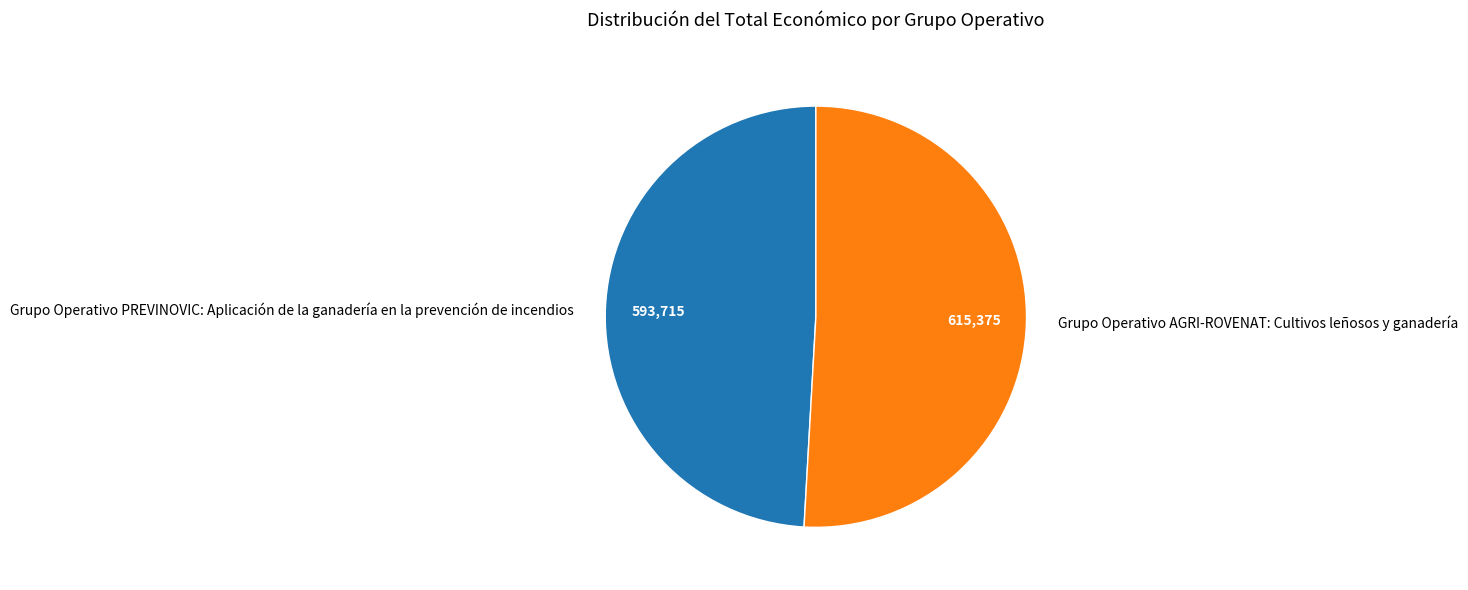

How many segments does this pie chart have?

2